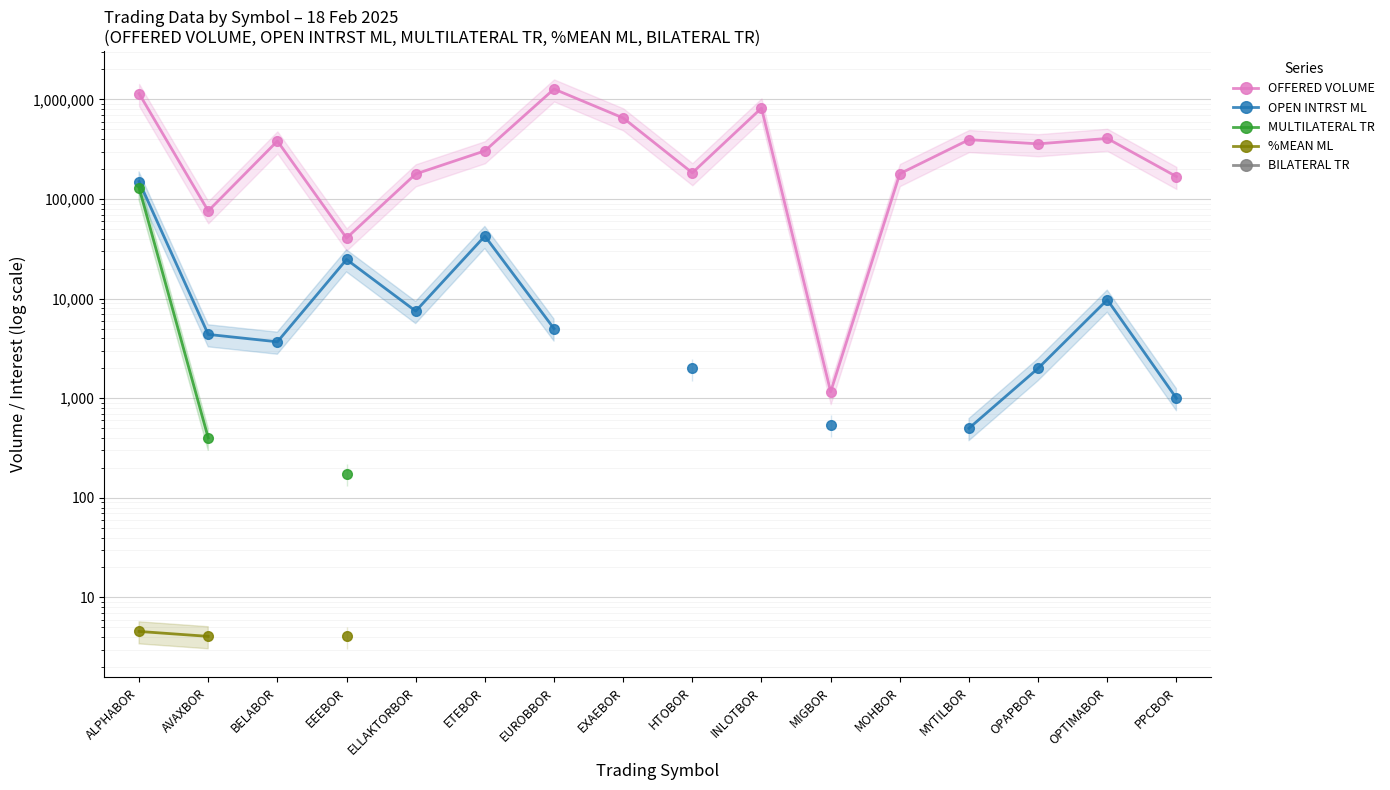

What position from the right is AVAXBOR?

15